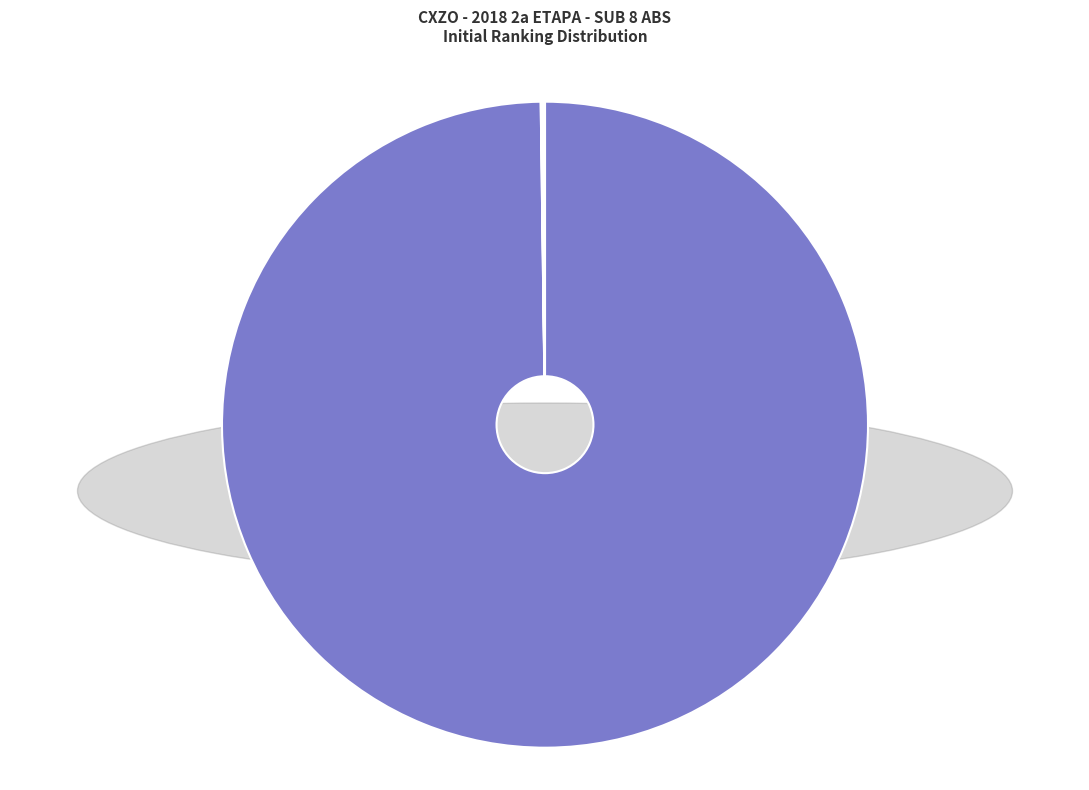

Which category has the biggest portion of the pie?

BEATRIZ A.O.R.